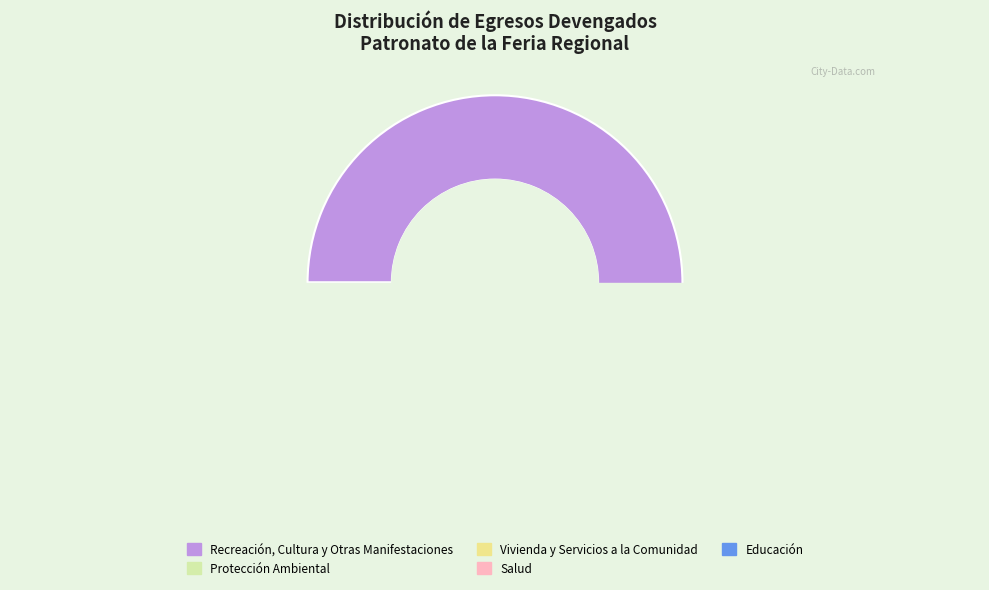

To the nearest percent, what is the combined percentage of Protección Ambiental and Recreación, Cultura y Otras Manifestaciones?

100%